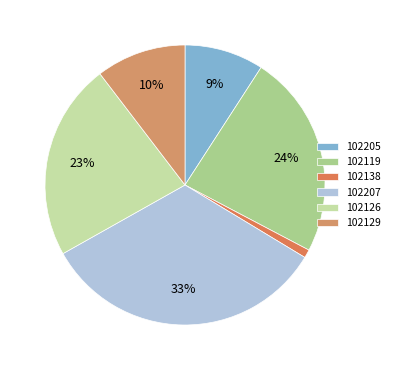

Which slice is the largest?

102207